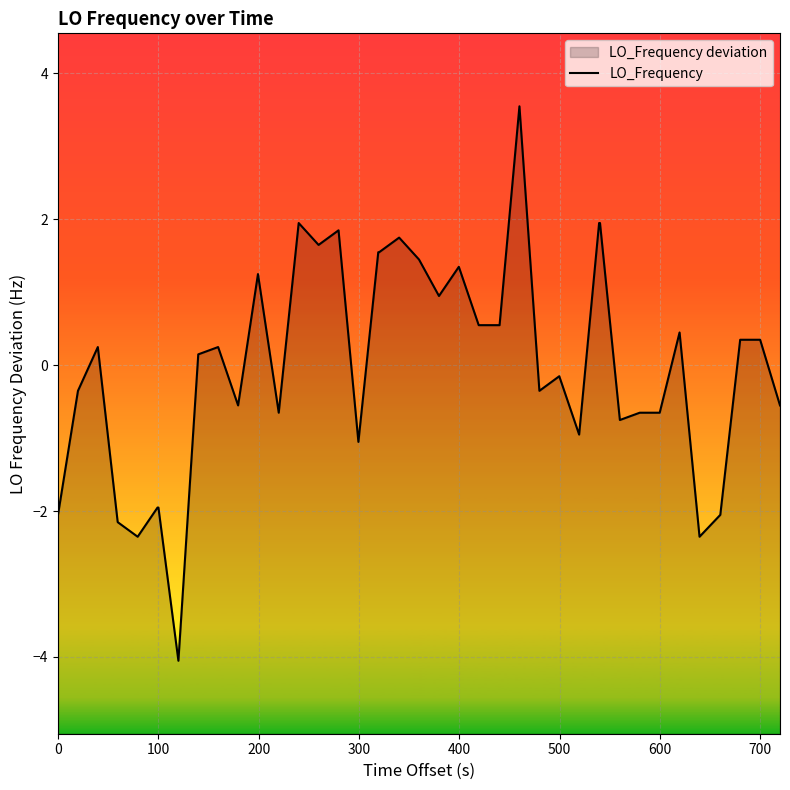

At which label does the data first exceed 0?

200